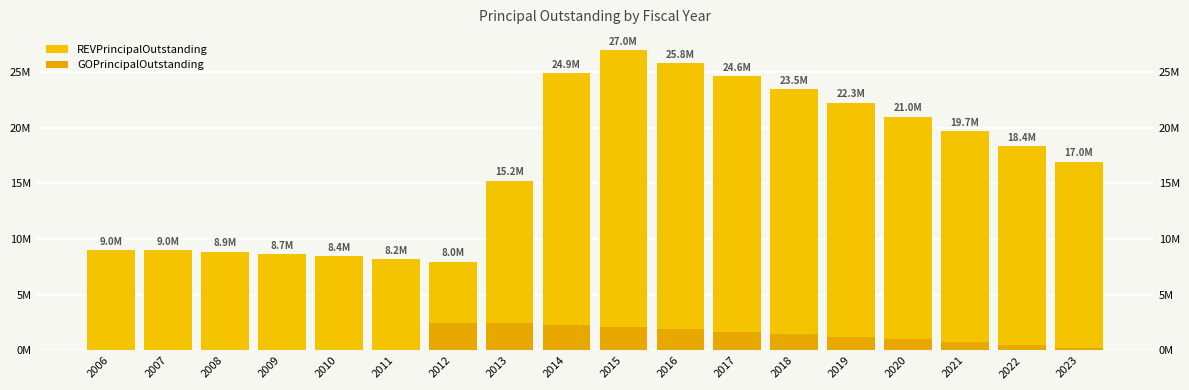

Which series has the largest total across all categories?

REVPrincipalOutstanding